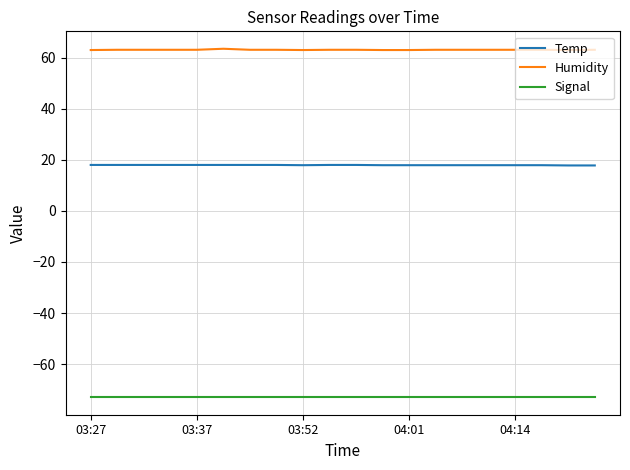

How many lines are shown in the chart?

3